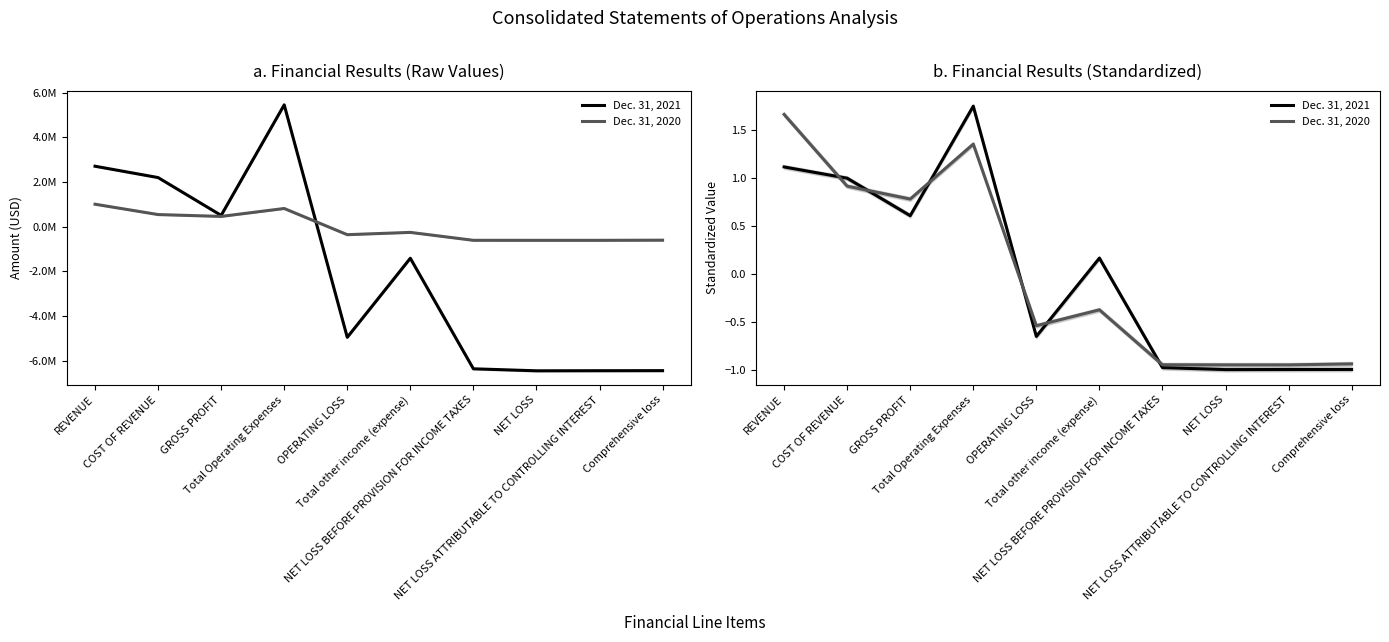

The value of Dec. 31, 2021 at Total Operating Expenses is 0.6. True or false?

False